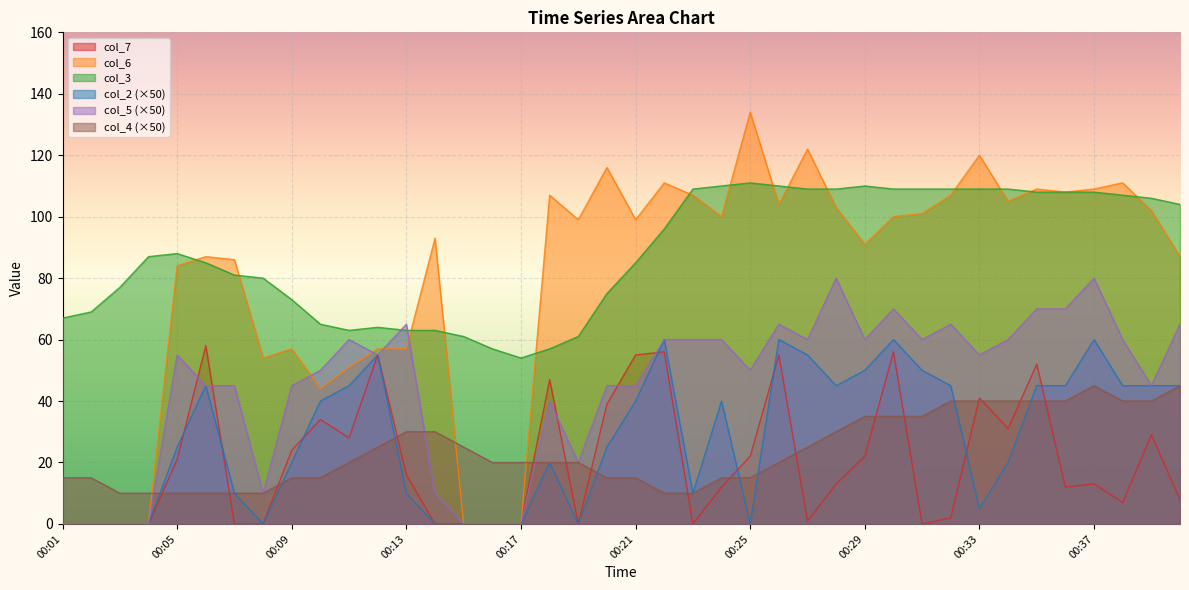

Between 00:15 and 00:16, which series saw the biggest shift?

col_4